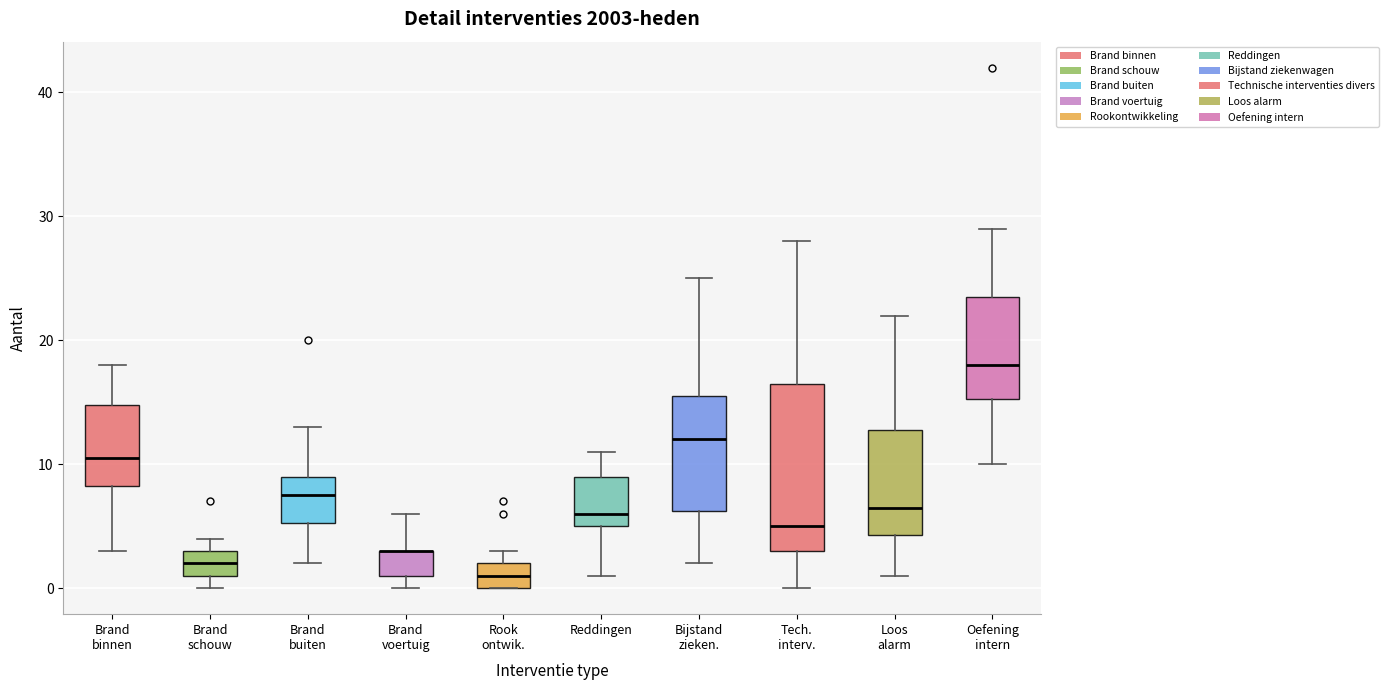

Which box is the tallest, from its lower edge to its upper edge?

Tech. interv.